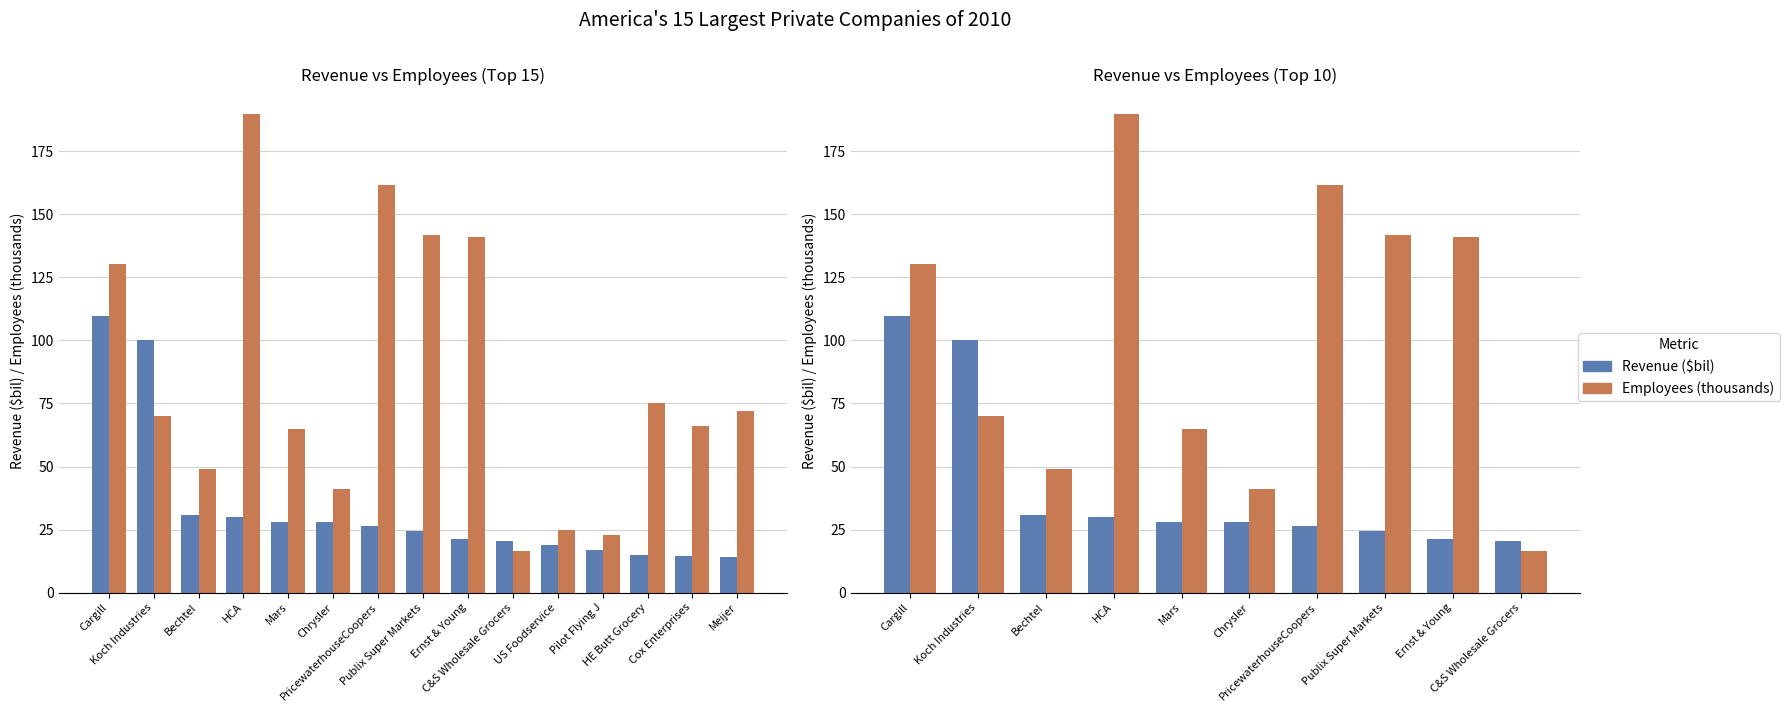

What is the difference between the maximum and minimum values in the Employees (thousands) series?

173.4